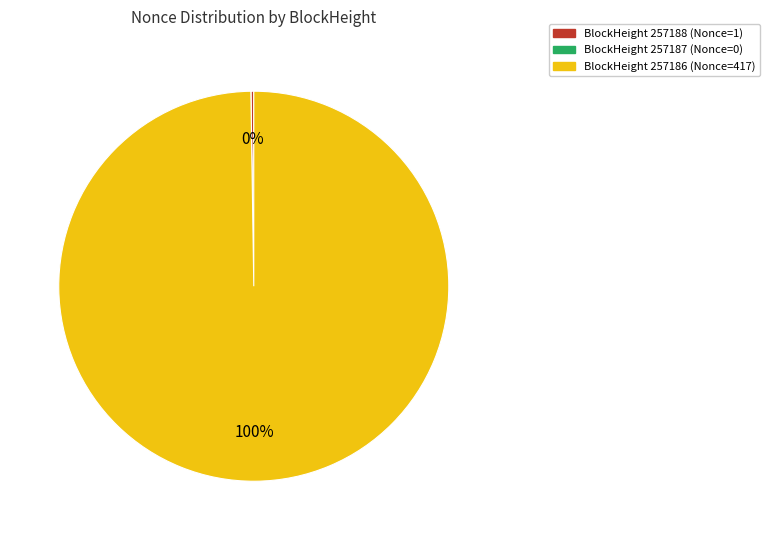

Is there a majority slice in this chart?

Yes